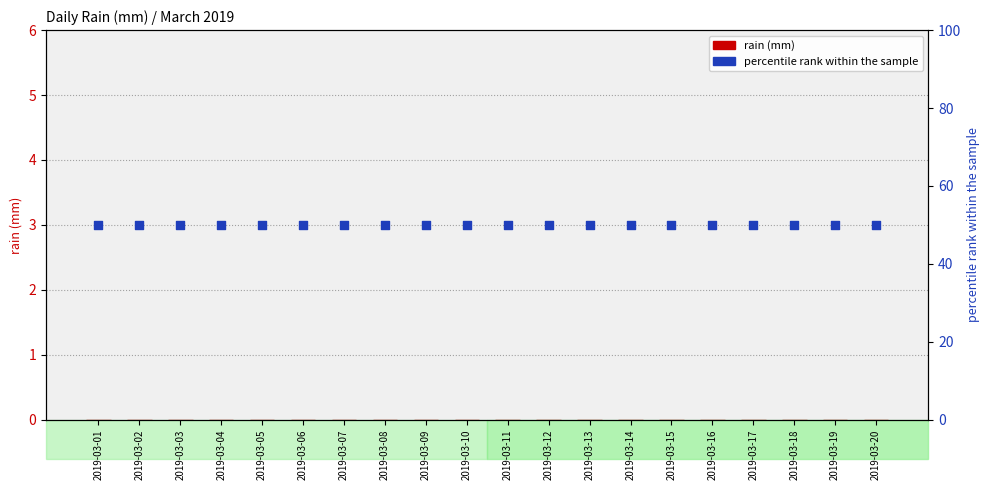

Is the value of rain (mm) at 2019-03-09 greater than the value of percentile rank within the sample at 2019-03-20?

No